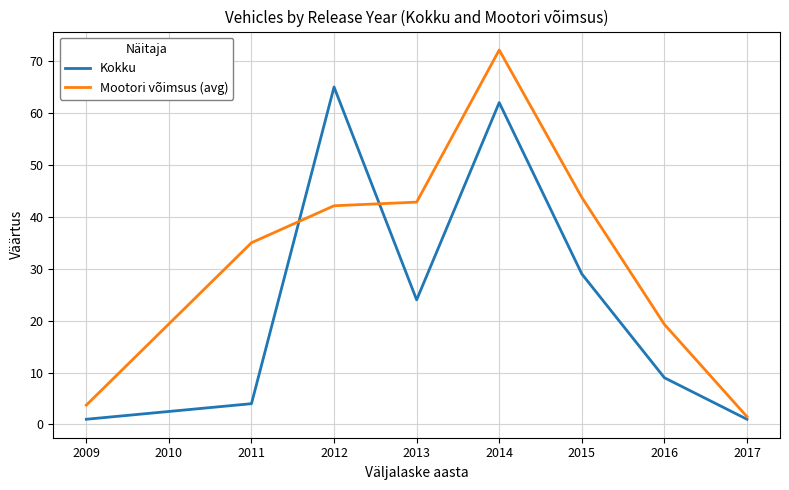

Which series has the widest spread of values?

Mootori võimsus (avg)